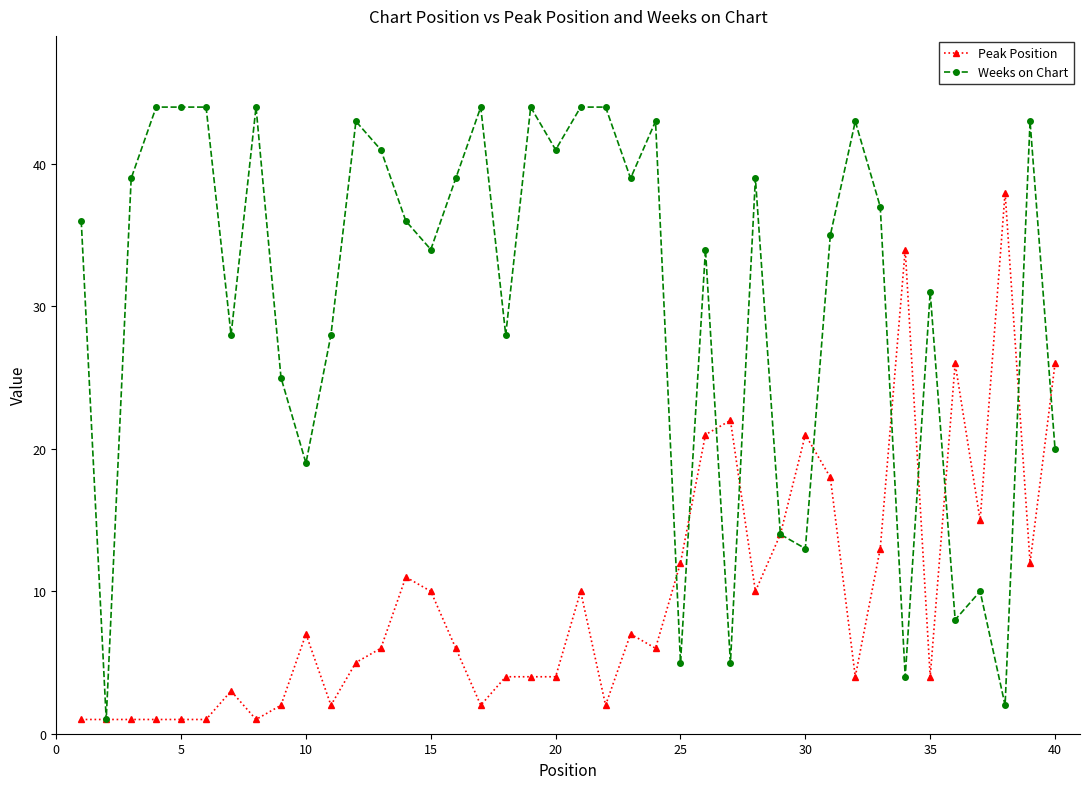

At how many categories does at least one series exceed 17?

36